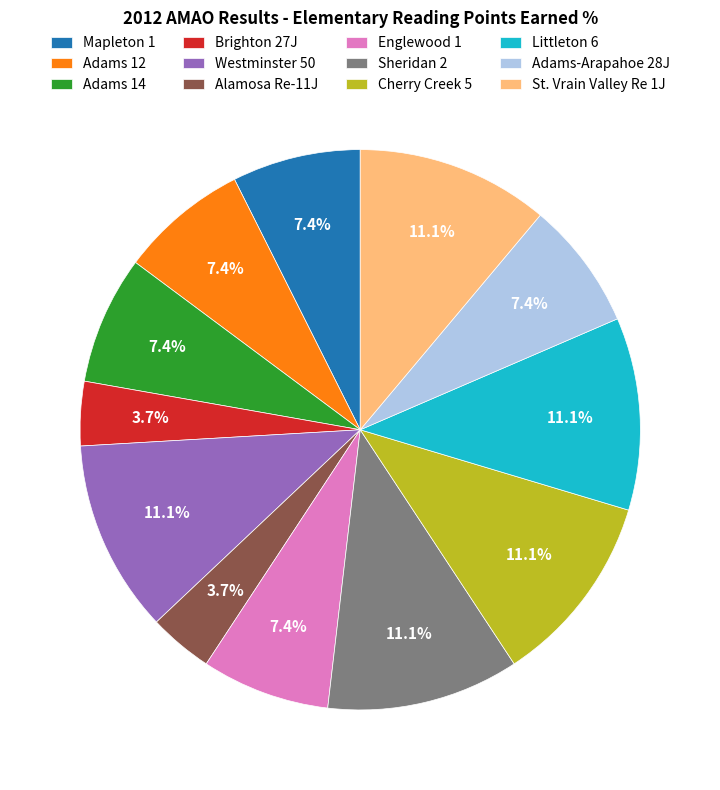

Between Westminster 50 and Adams 14, which is larger?

Westminster 50